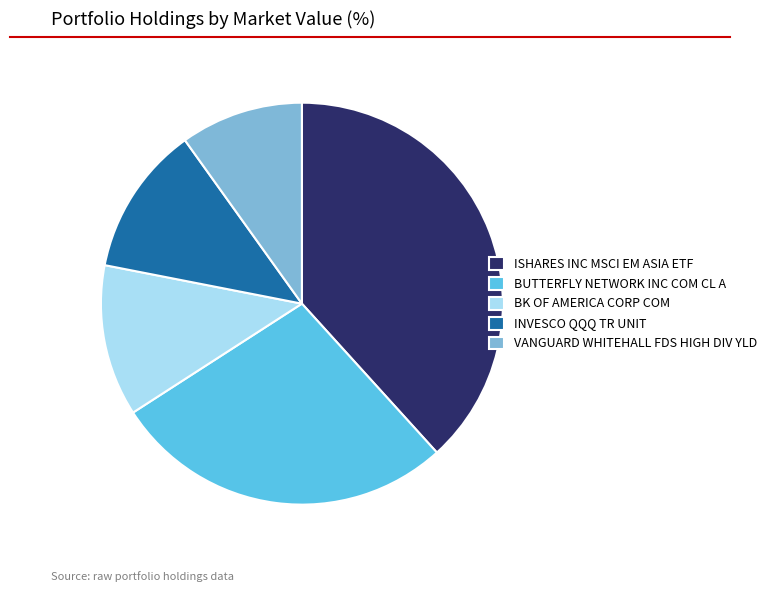

Is there any slice that represents more than half of the pie?

No